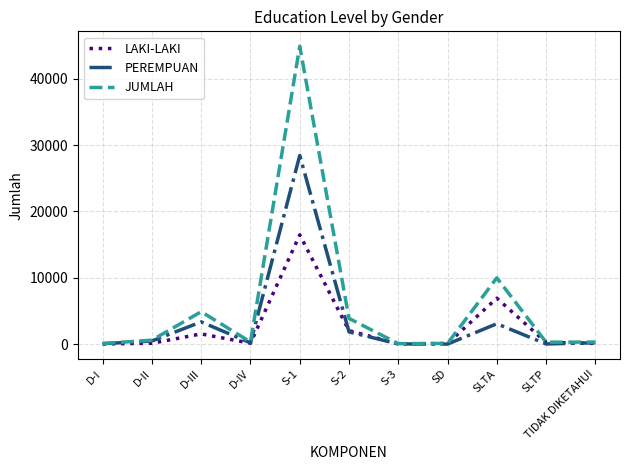

What position from the left is D-III?

3